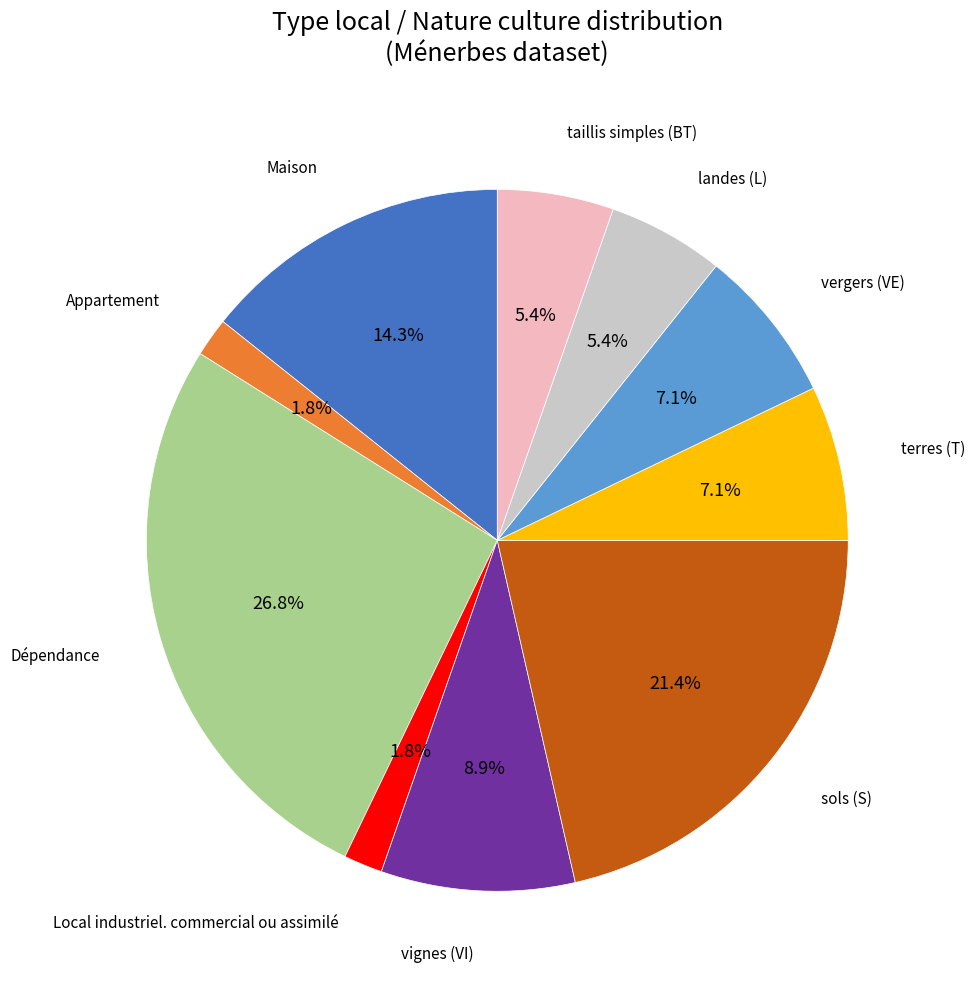

Which has a higher value, Local industriel. commercial ou assimilé or Dépendance?

Dépendance